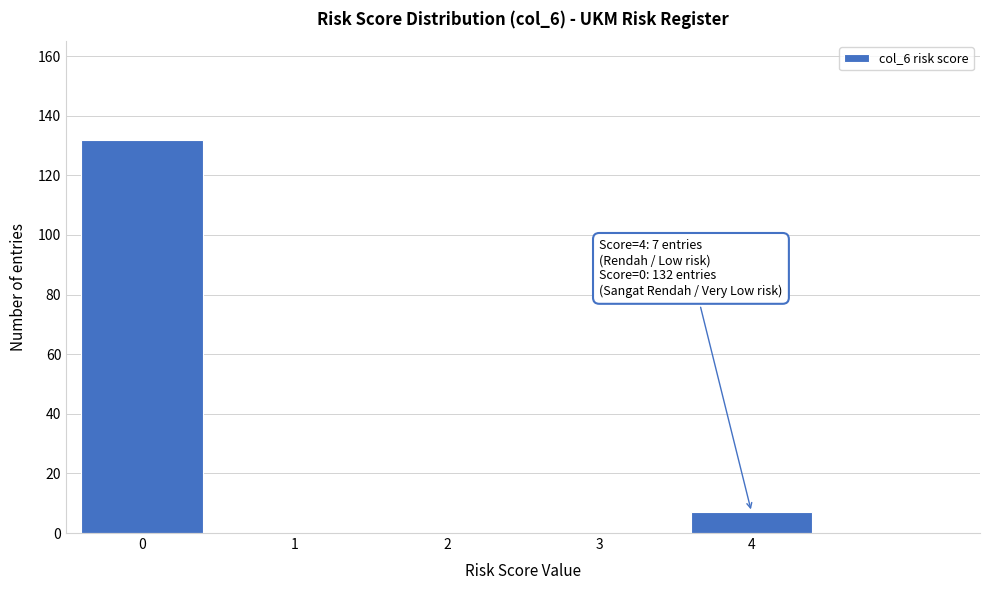

Reading right to left, list all the values displayed in this chart.

4=7	3=0	2=0	1=0	0=132